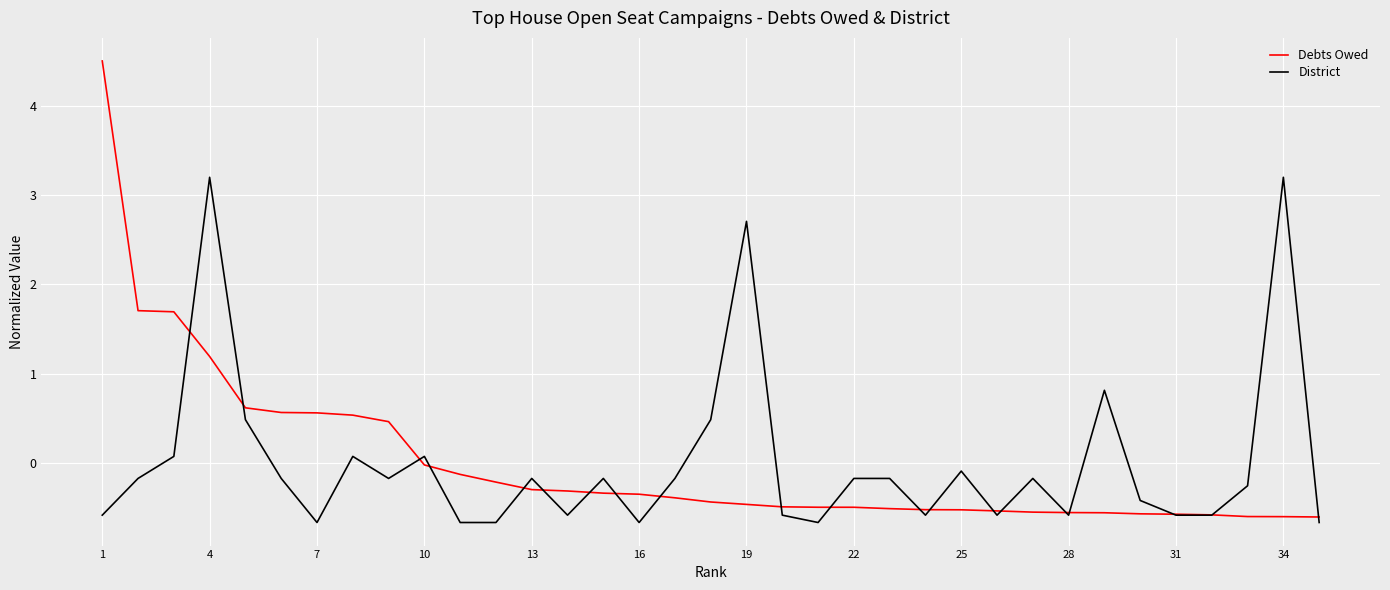

Which series has the widest spread of values?

Debts Owed